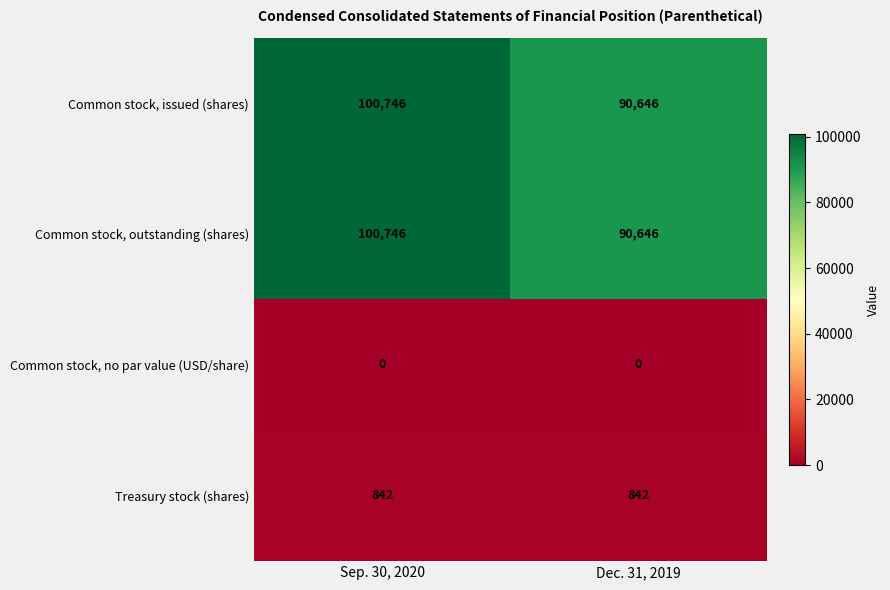

Which category has the highest value in the Common stock, issued (shares) series?

Sep. 30, 2020